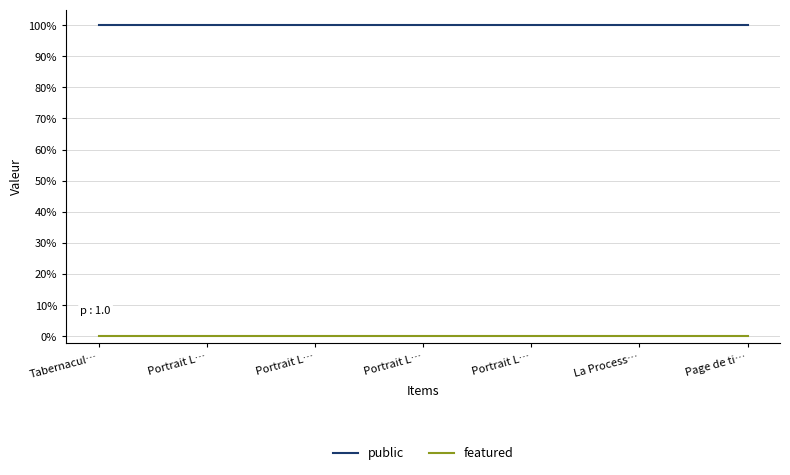

Is it true that public equals 2 at Portrait L…?

False